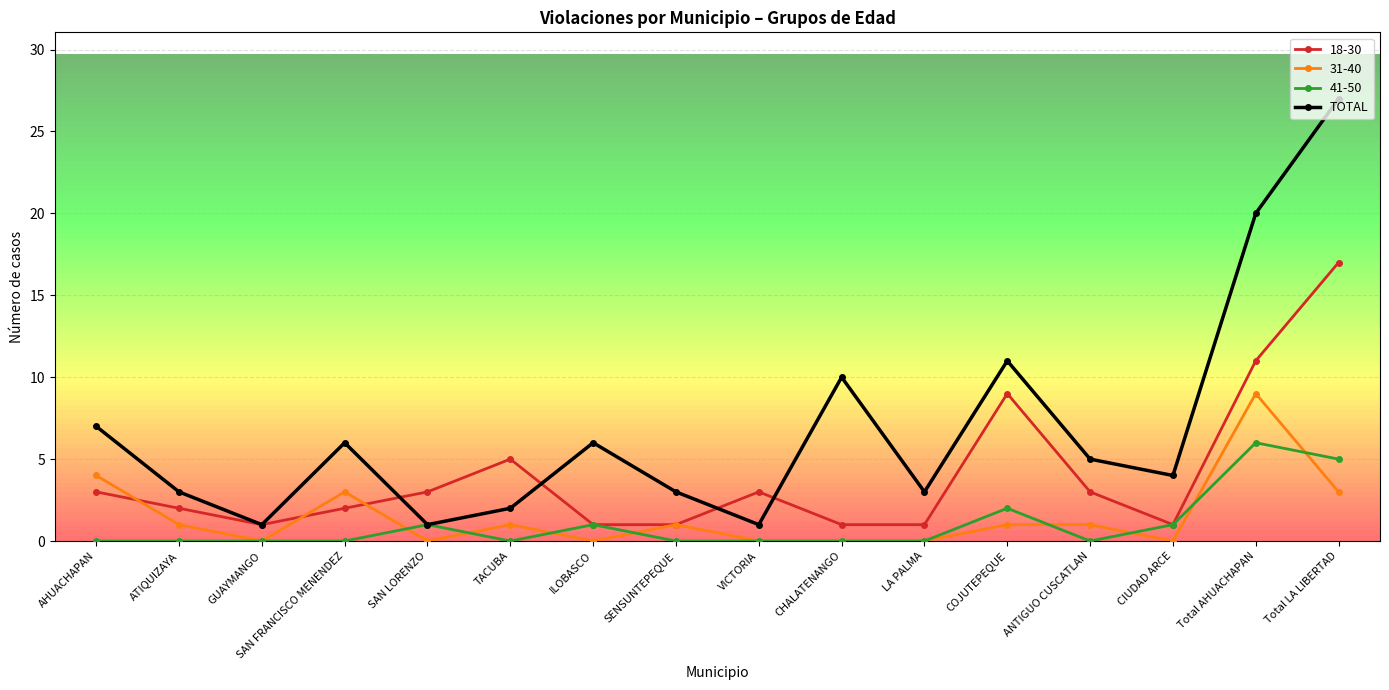

Where is the first local minimum for 31-40?

GUAYMANGO